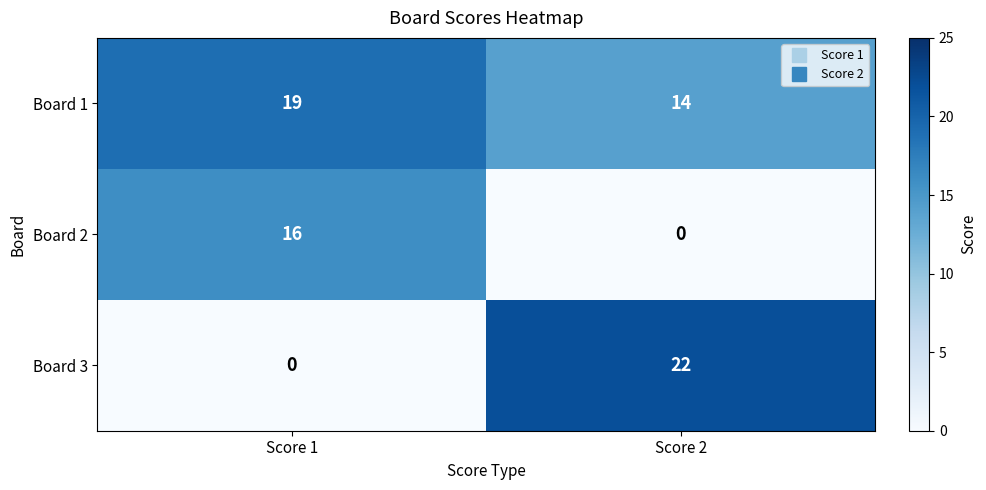

At which label is Board 1 closest to 16?

Score 2